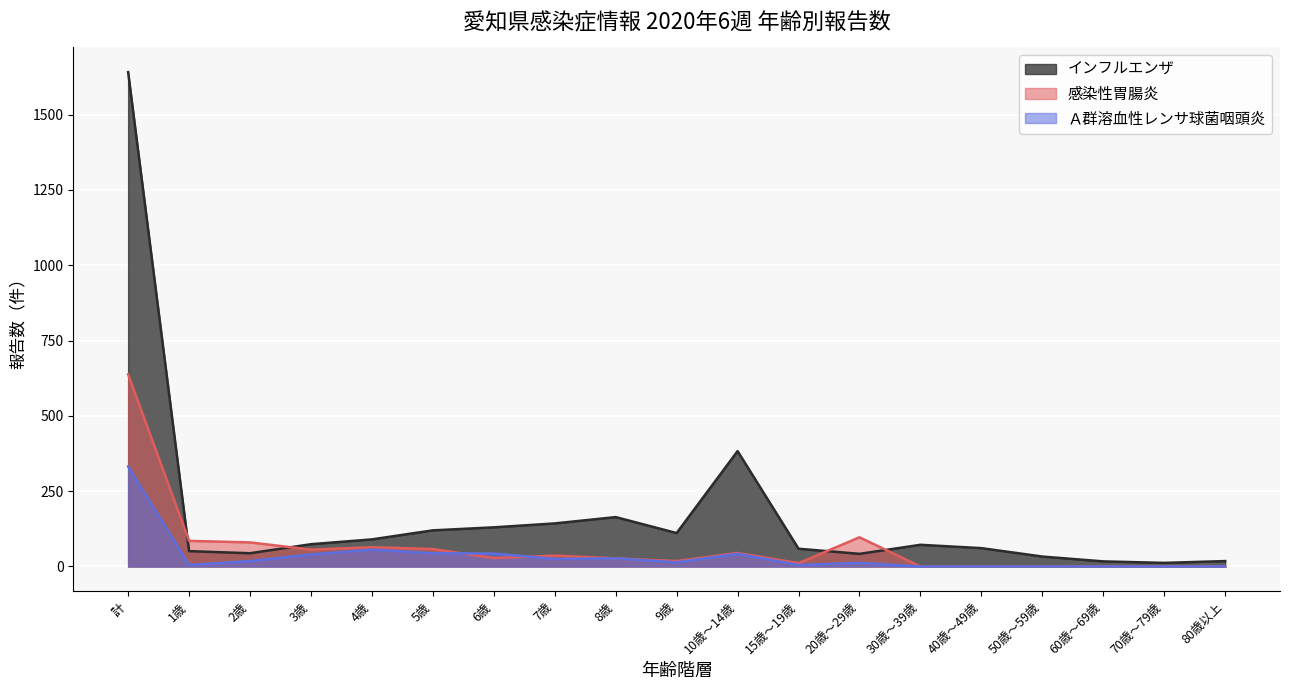

The value of 感染性胃腸炎 at 30歳～39歳 is 0. True or false?

True